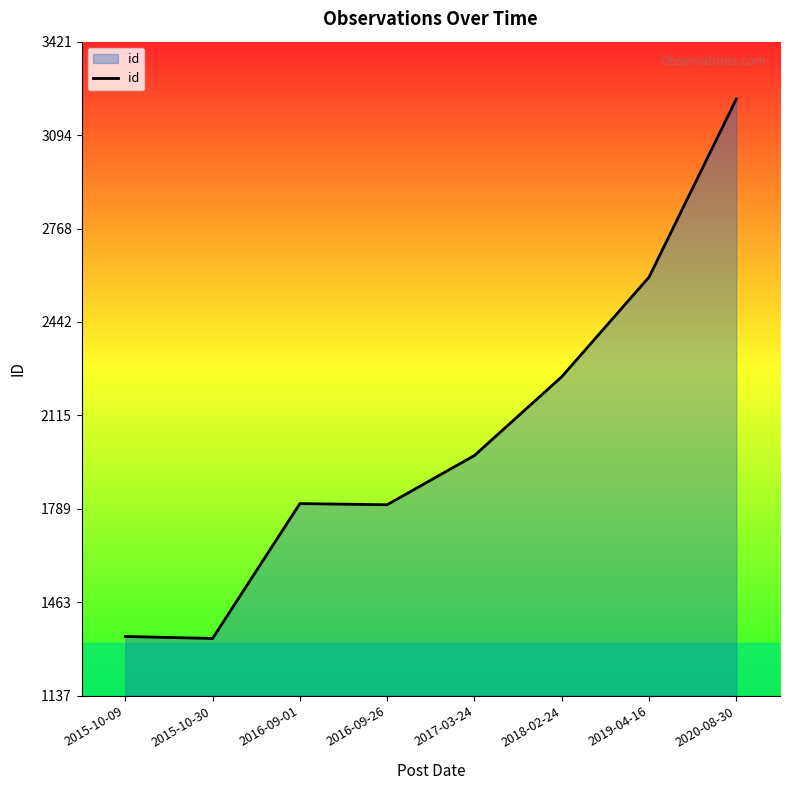

The value at 2016-09-26 is 1804. True or false?

True